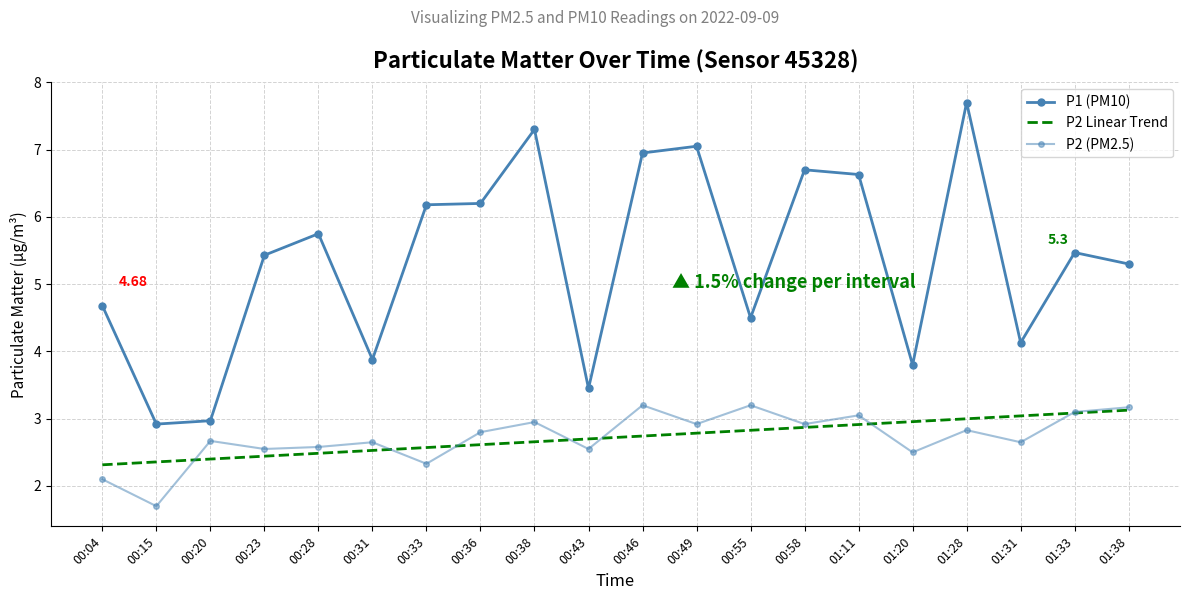

What is the greatest value displayed?

7.7